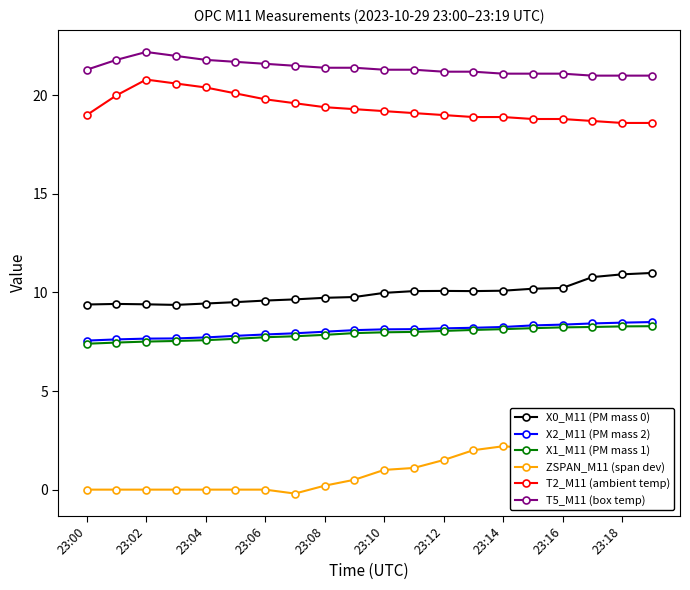

True or false: X0_M11 (PM mass 0) has more than 1 interior local peaks.

True